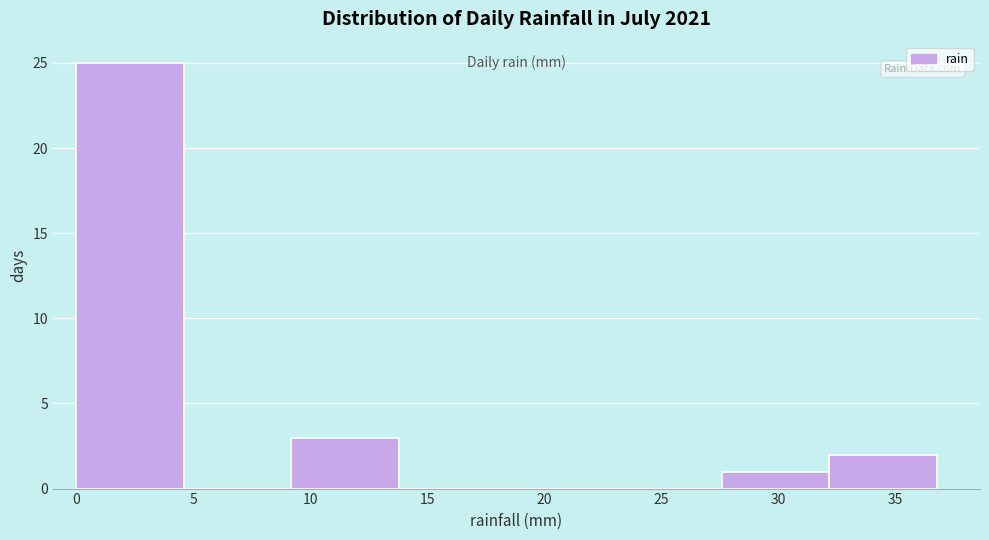

Reading left to right, list every bar in this chart as the range it spans on the x-axis followed by its height. Neither the bar edges nor the heights are printed on the chart, so give them approximately, as read against the axes.

0.0 to 4.6: 25
4.6 to 9.2: 0
9.2 to 13.8: 3
13.8 to 18.4: 0
18.4 to 23.0: 0
23.0 to 27.6: 0
27.6 to 32.2: 1
32.2 to 36.8: 2